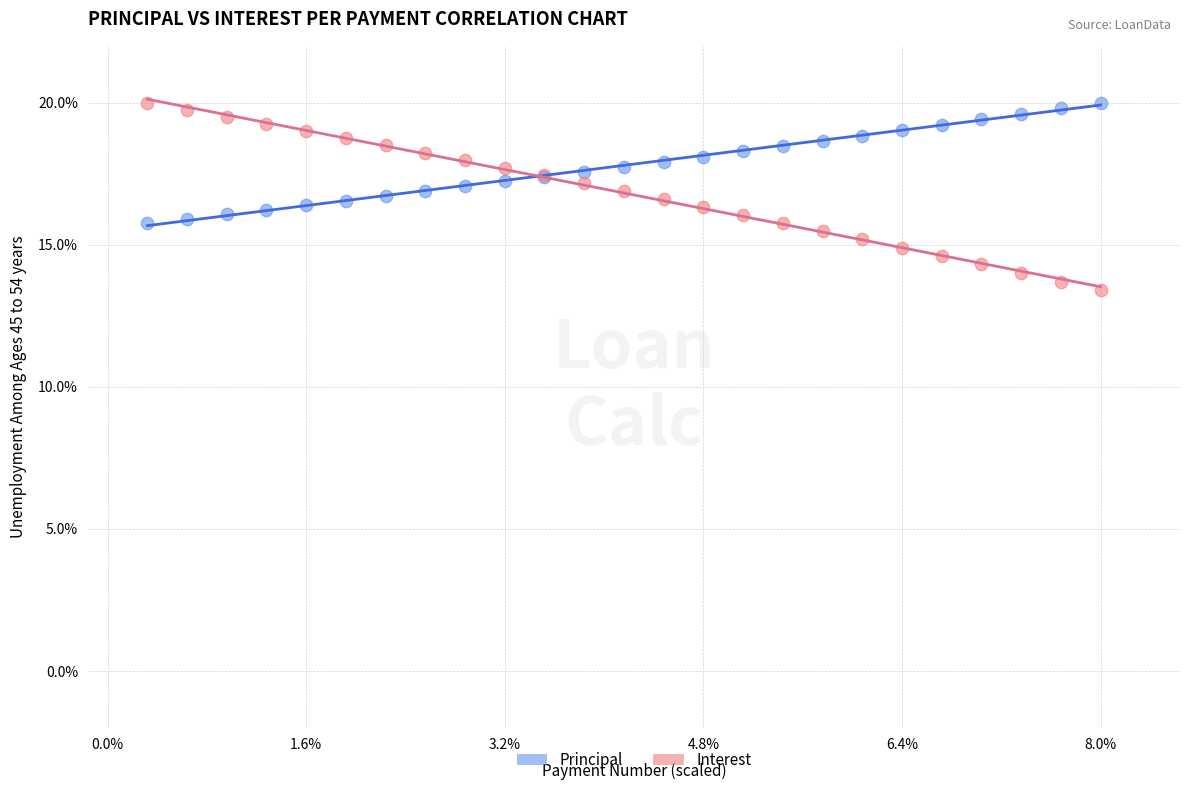

What are all the series names shown in the legend?

Principal, Interest